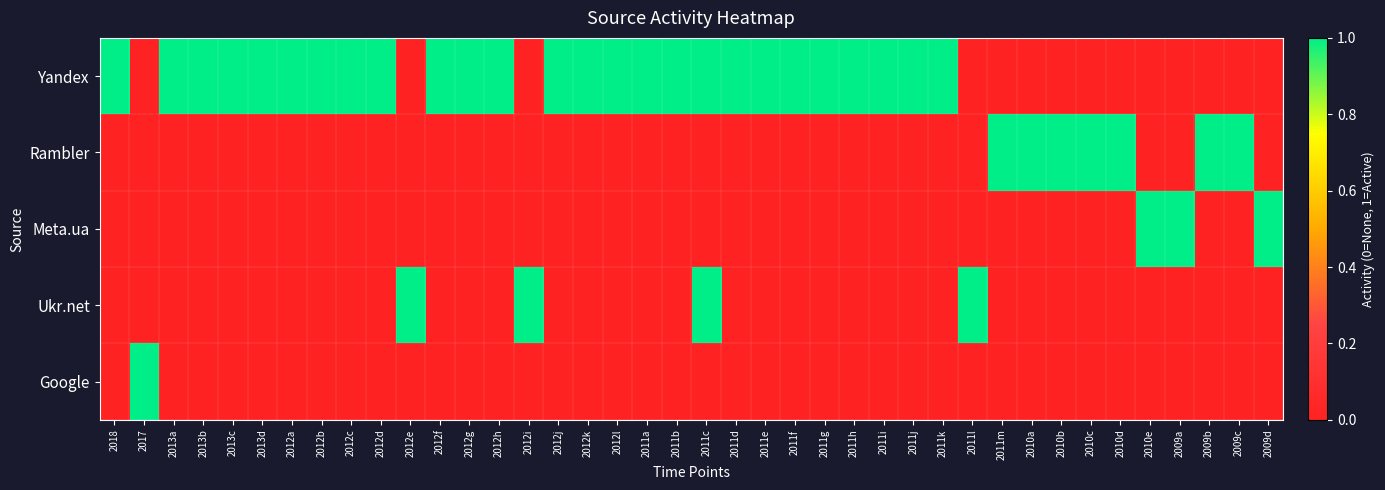

Between 2012h and 2011e, which series saw the biggest shift?

Yandex